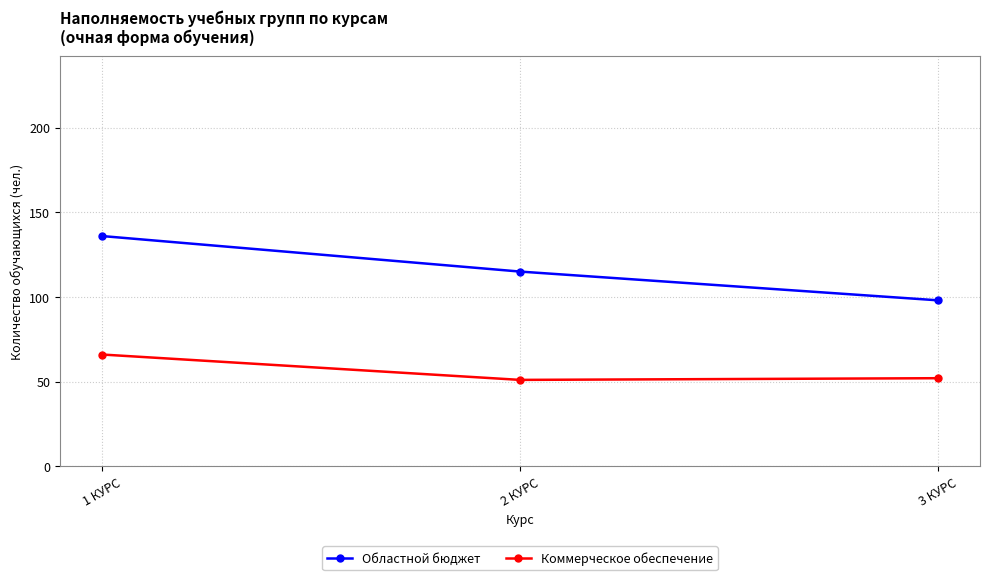

Which series has the largest total across all categories?

Областной бюджет